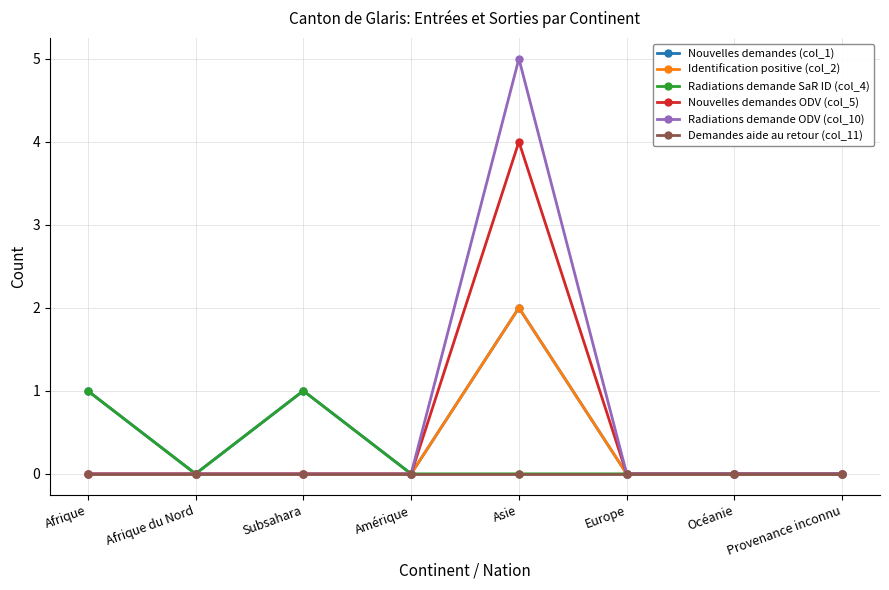

What is the maximum value shown in the chart?

5